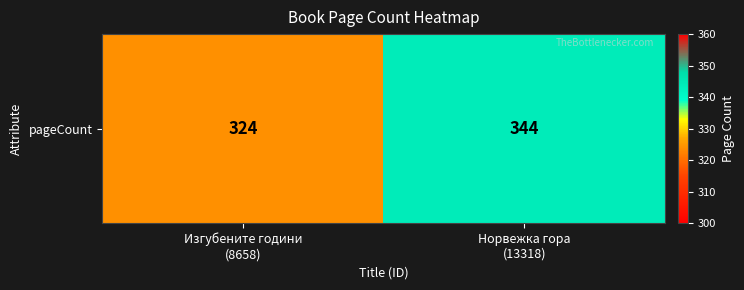

Reading left to right, transcribe all the data shown in this chart.

Изгубените години
(8658)=324	Норвежка гора
(13318)=344